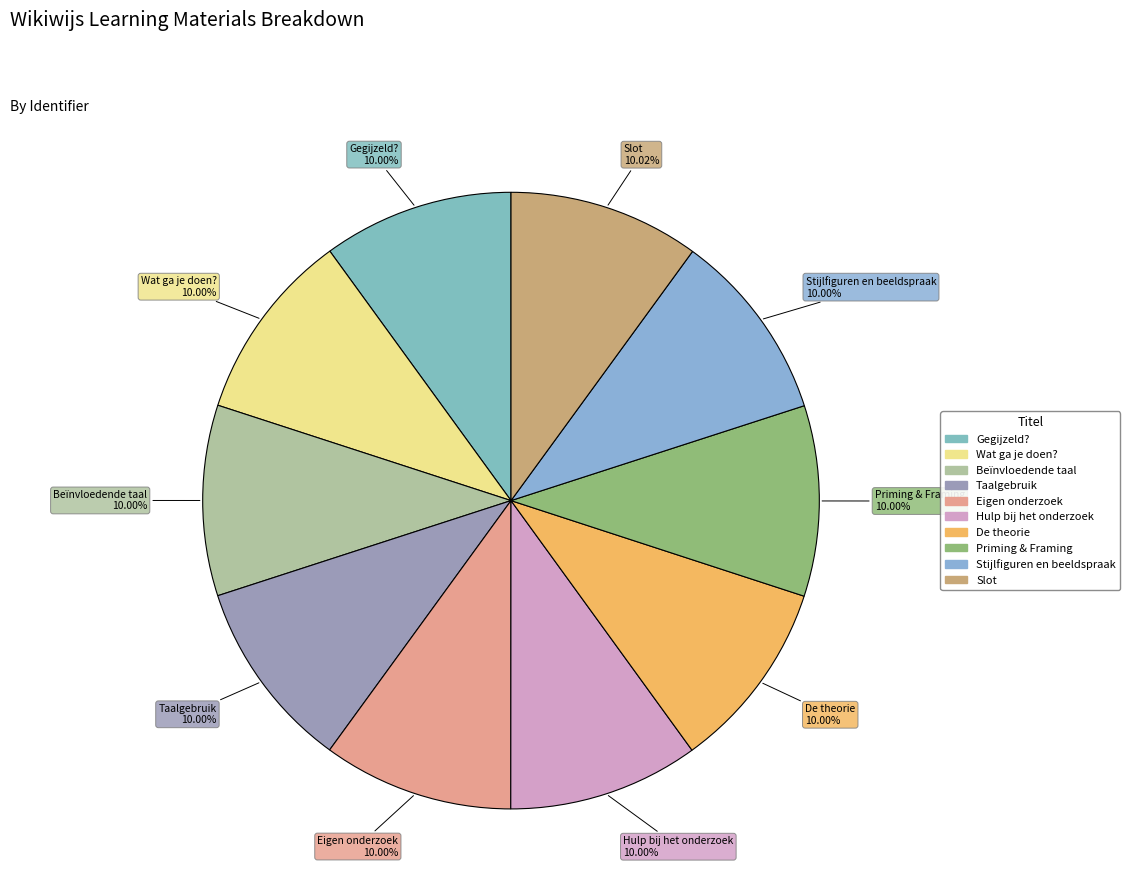

To the nearest percent, what portion does De theorie represent?

10%